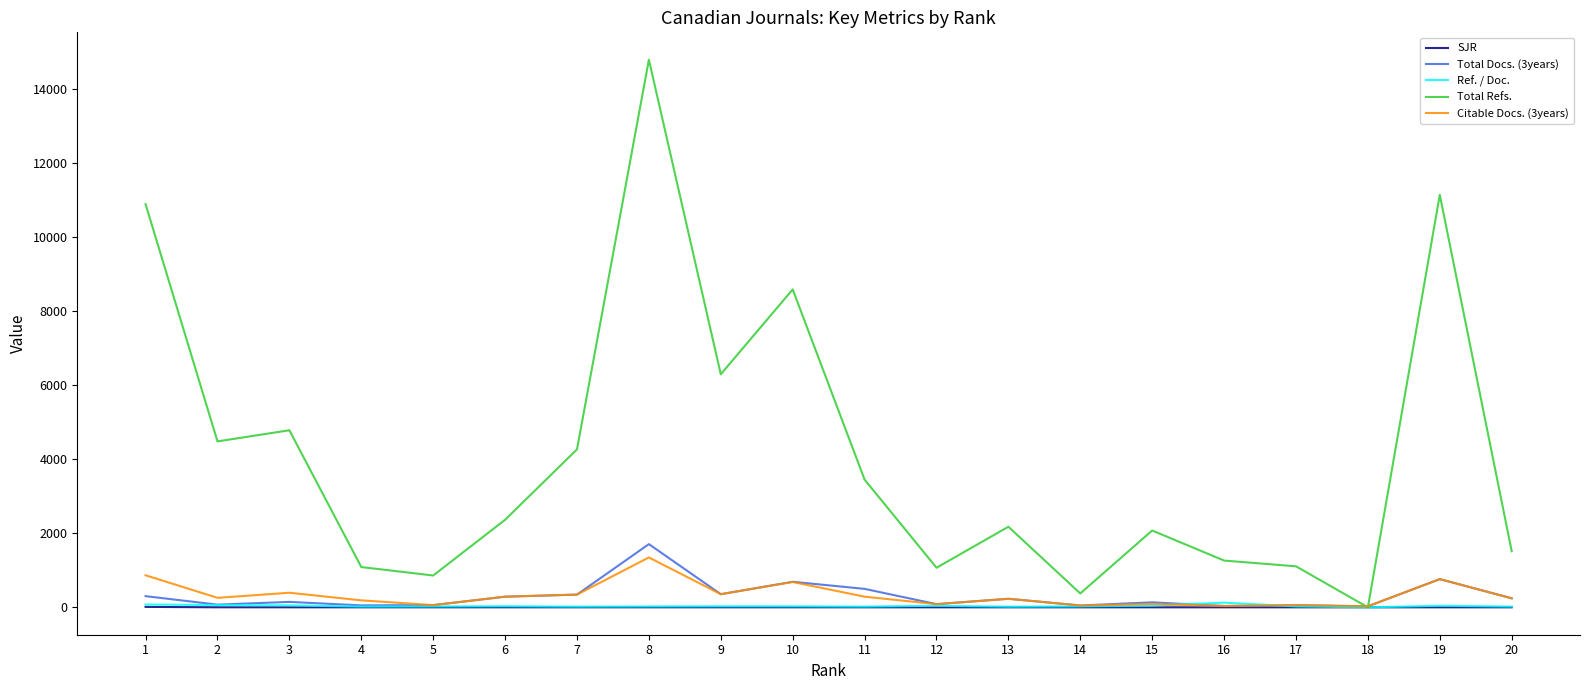

Which series has the largest range (max minus min)?

Total Refs.